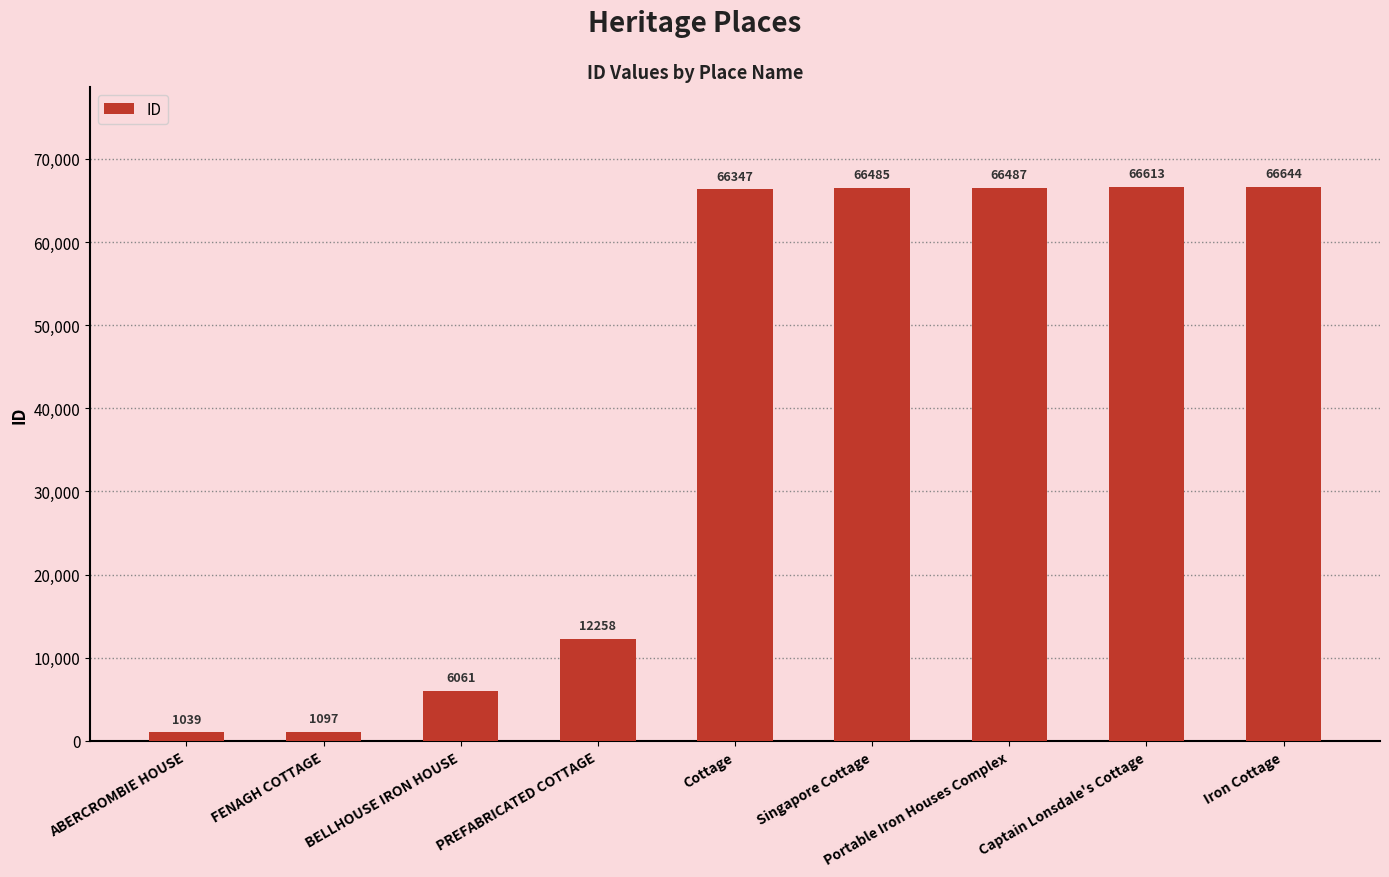

What is the approximate value at FENAGH COTTAGE?

1097